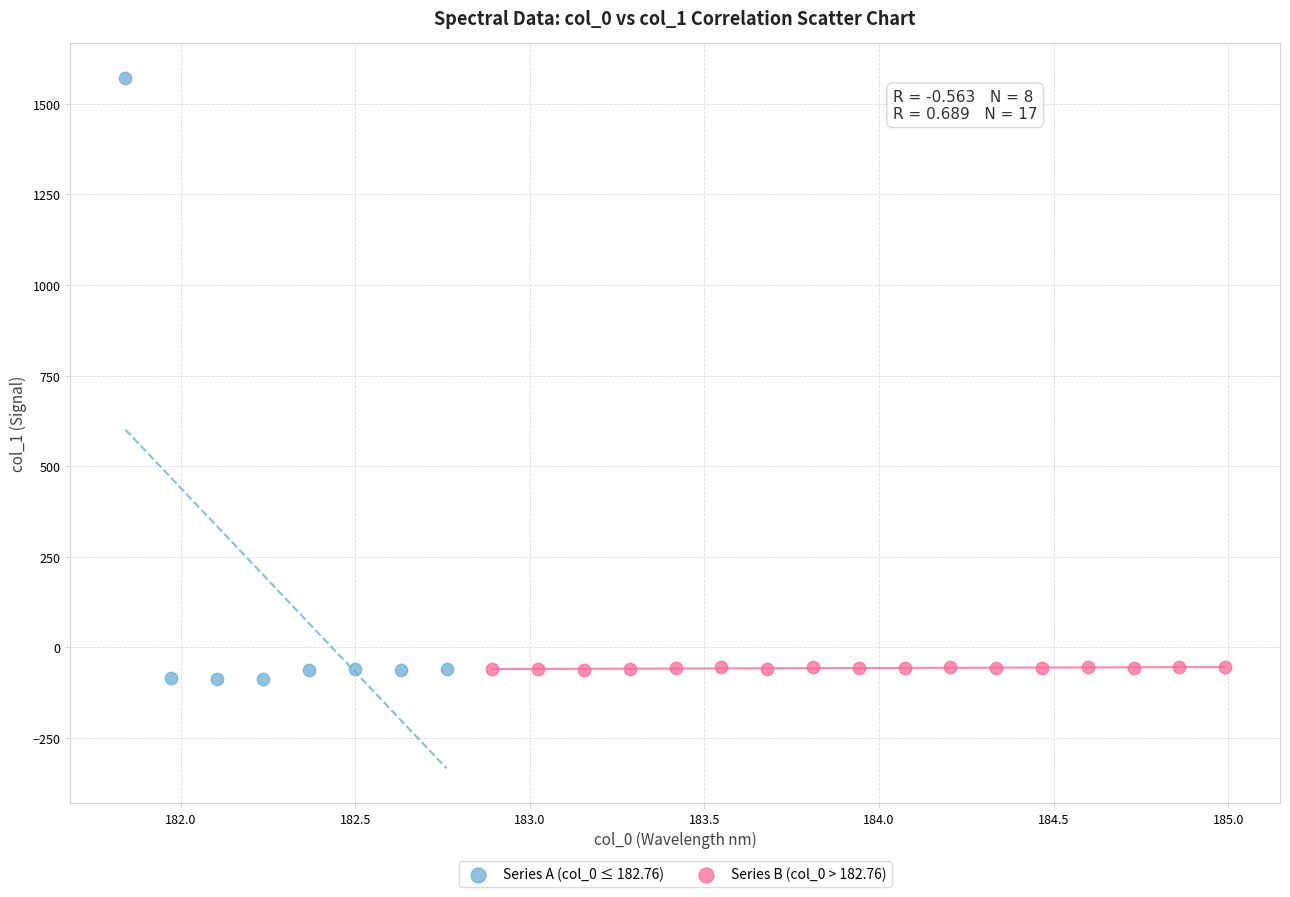

Which series contains the lowest Y value?

Series A (col_0 ≤ 182.76)